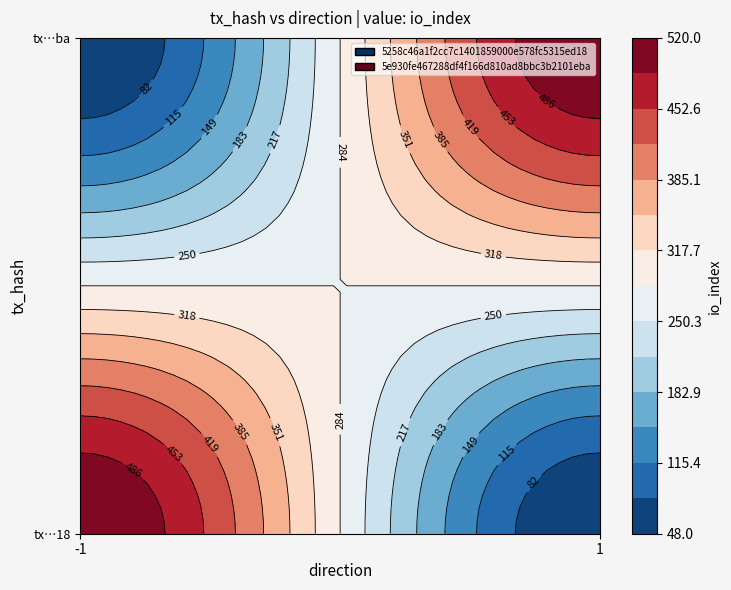

What is the sum of all 5e930fe467288df4f166d810ad8bbc3b2101eba values?

568